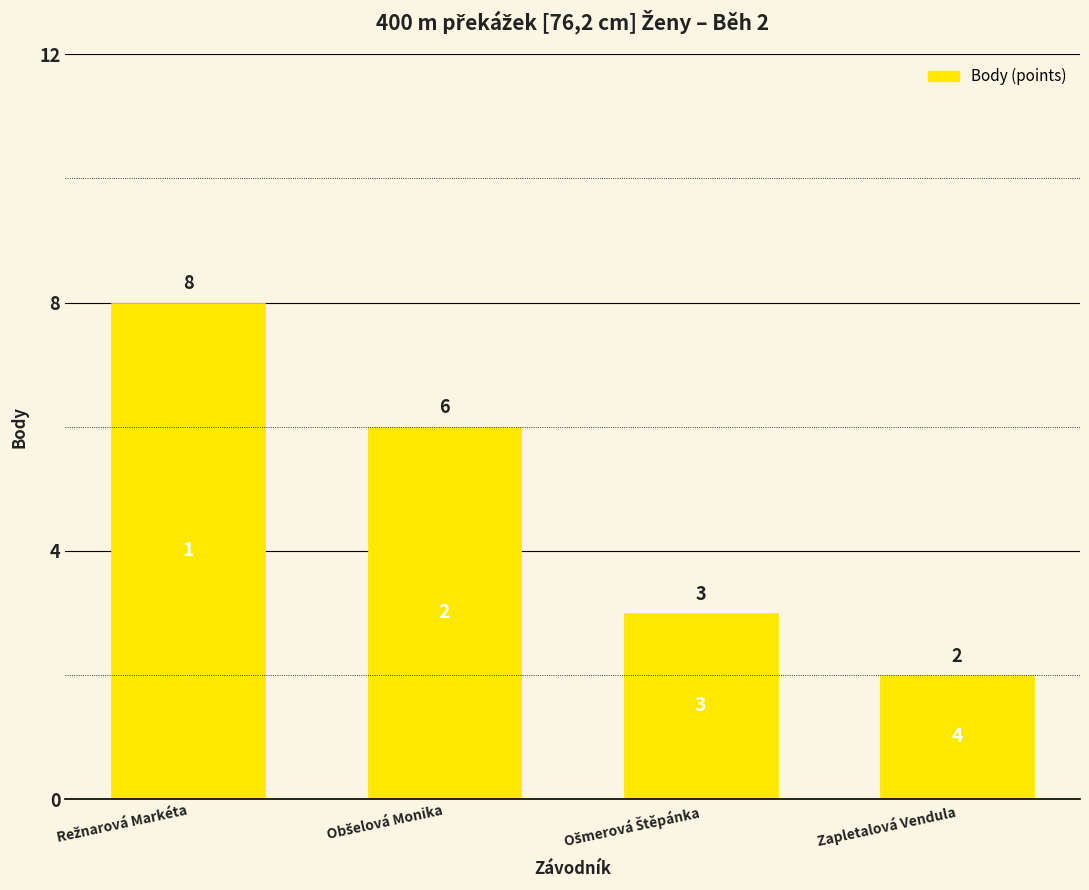

What is the label of the 1st bar from the right?

Zapletalová Vendula